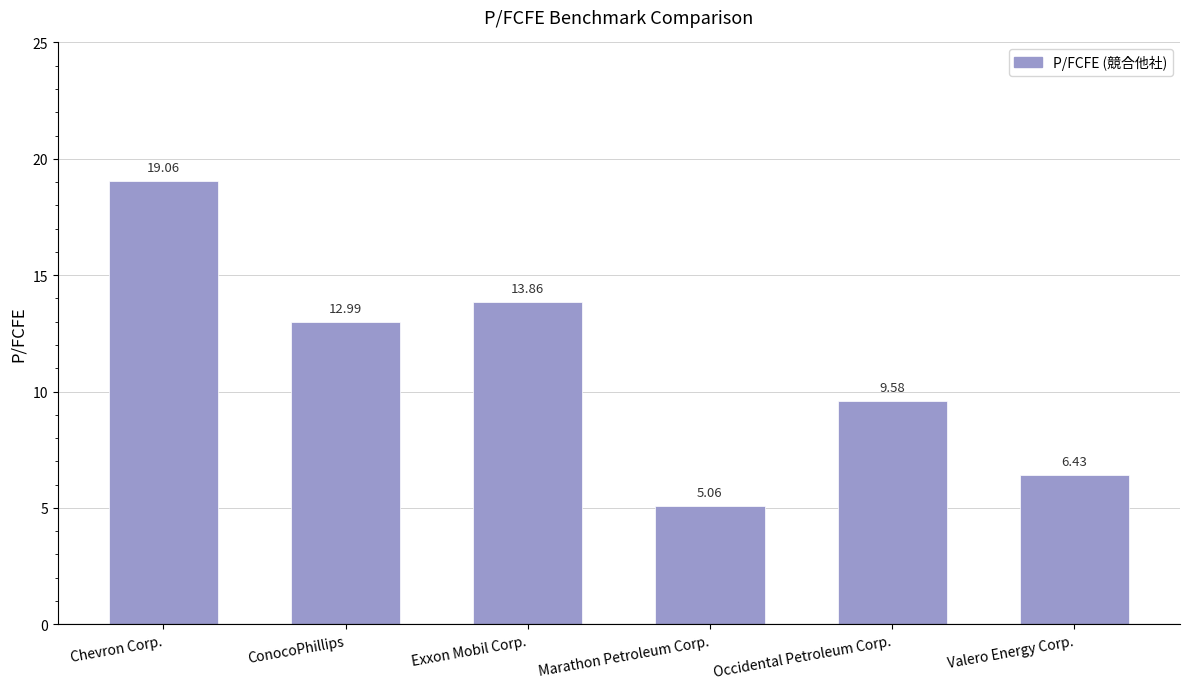

What is the difference between the maximum and minimum values?

14.0